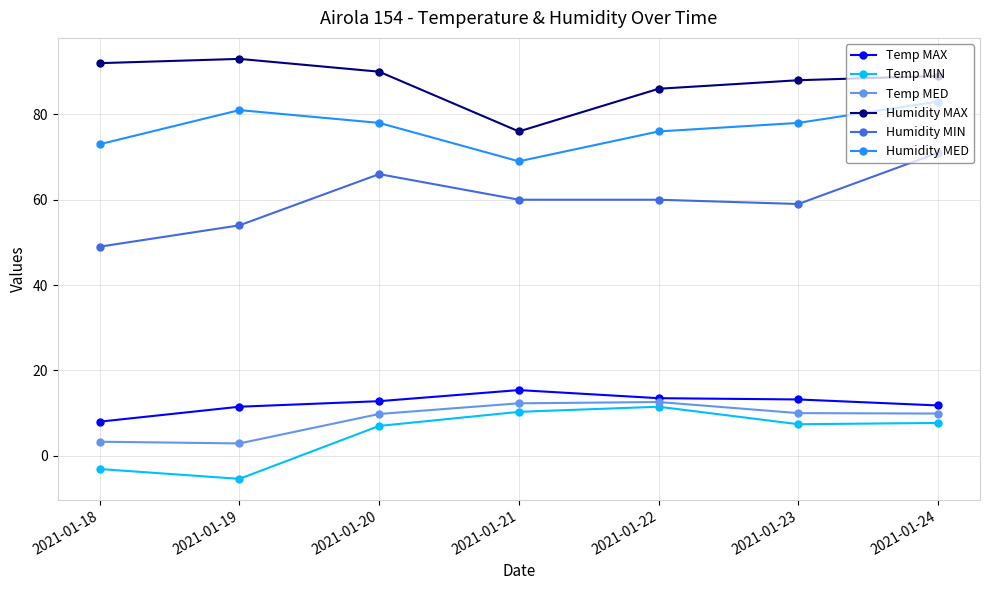

True or false: Humidity MAX and Humidity MIN intersect in this chart.

False